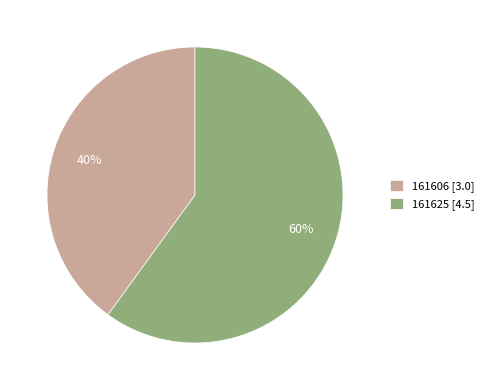

Which has a higher value, 161625 or 161606?

161625